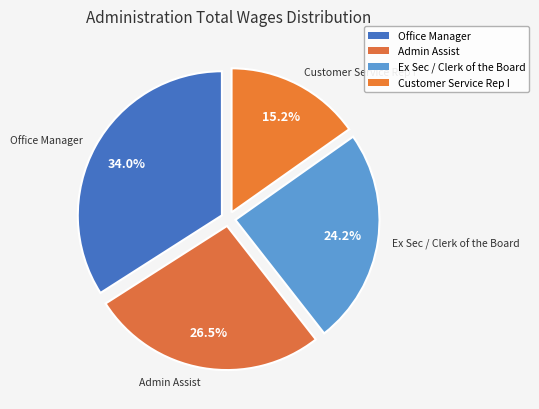

Does Ex Sec / Clerk of the Board represent more than half of the total?

No